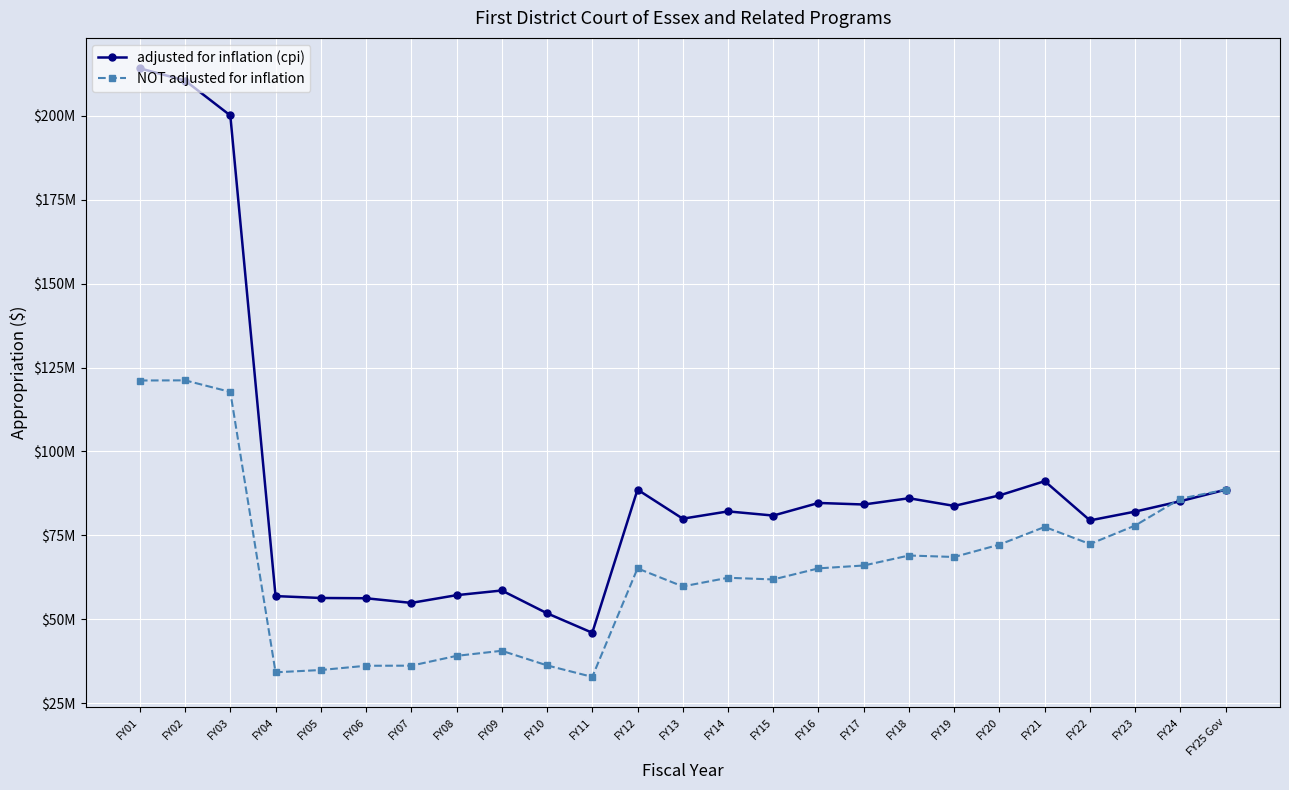

Where is the first local maximum for adjusted for inflation (cpi)?

FY09